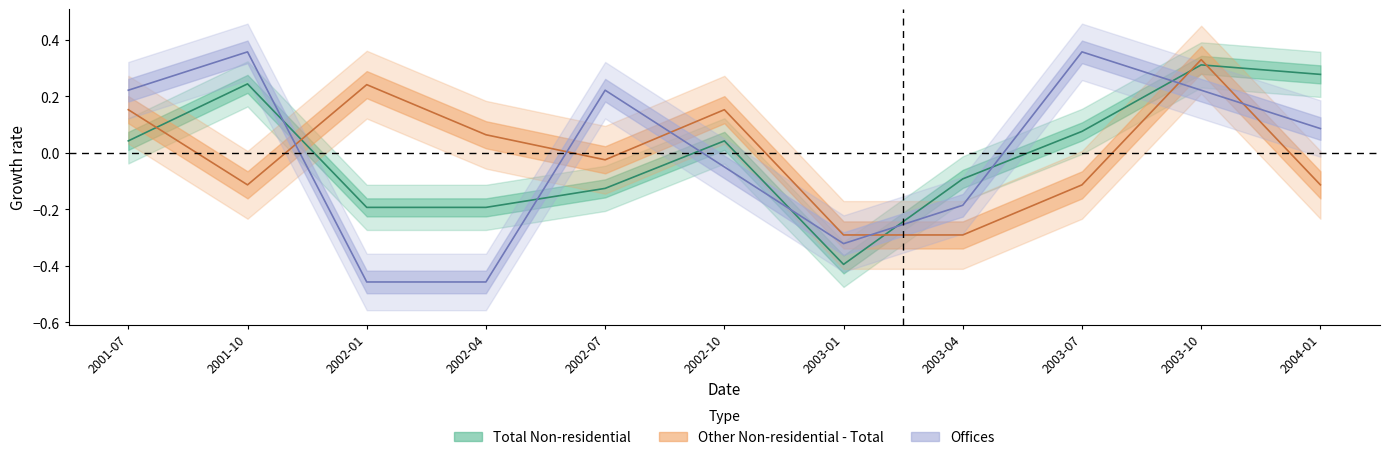

At which label is Total Non-residential closest to 0?

2001-07